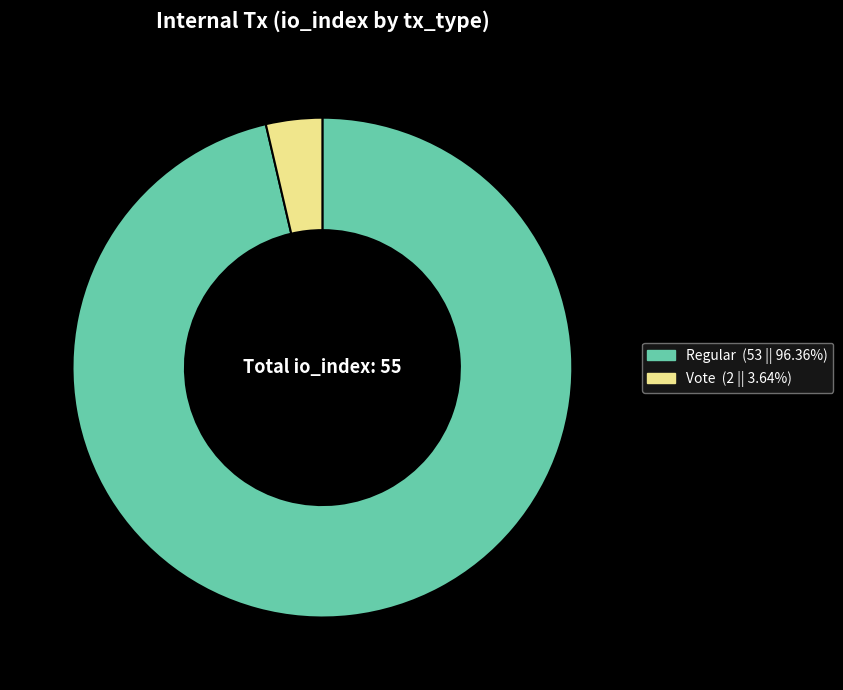

Does any single category account for the majority?

Yes